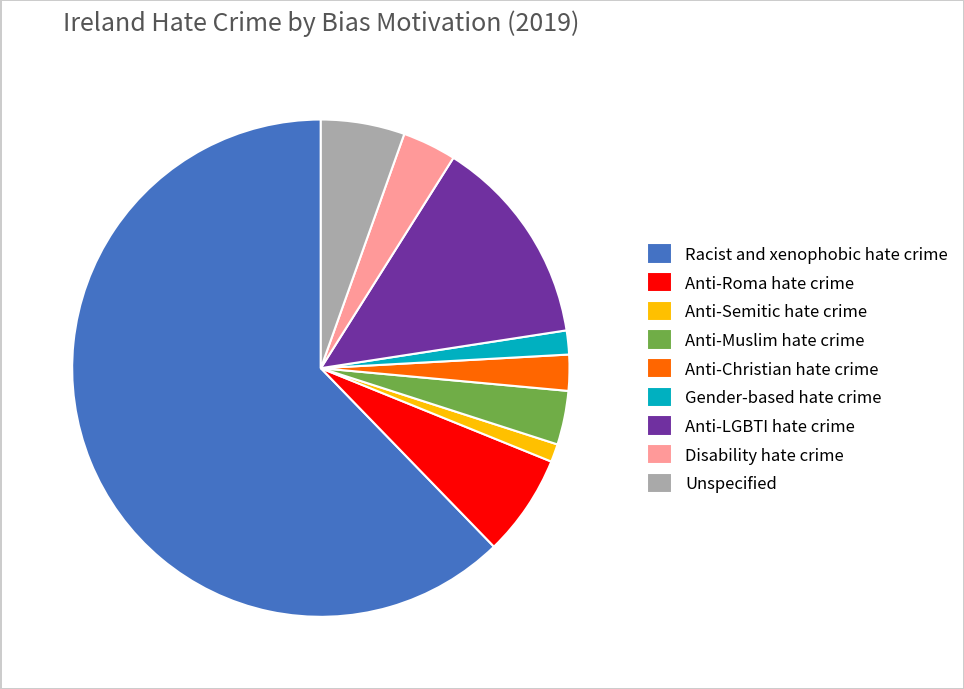

Between Disability hate crime and Racist and xenophobic hate crime, which is larger?

Racist and xenophobic hate crime